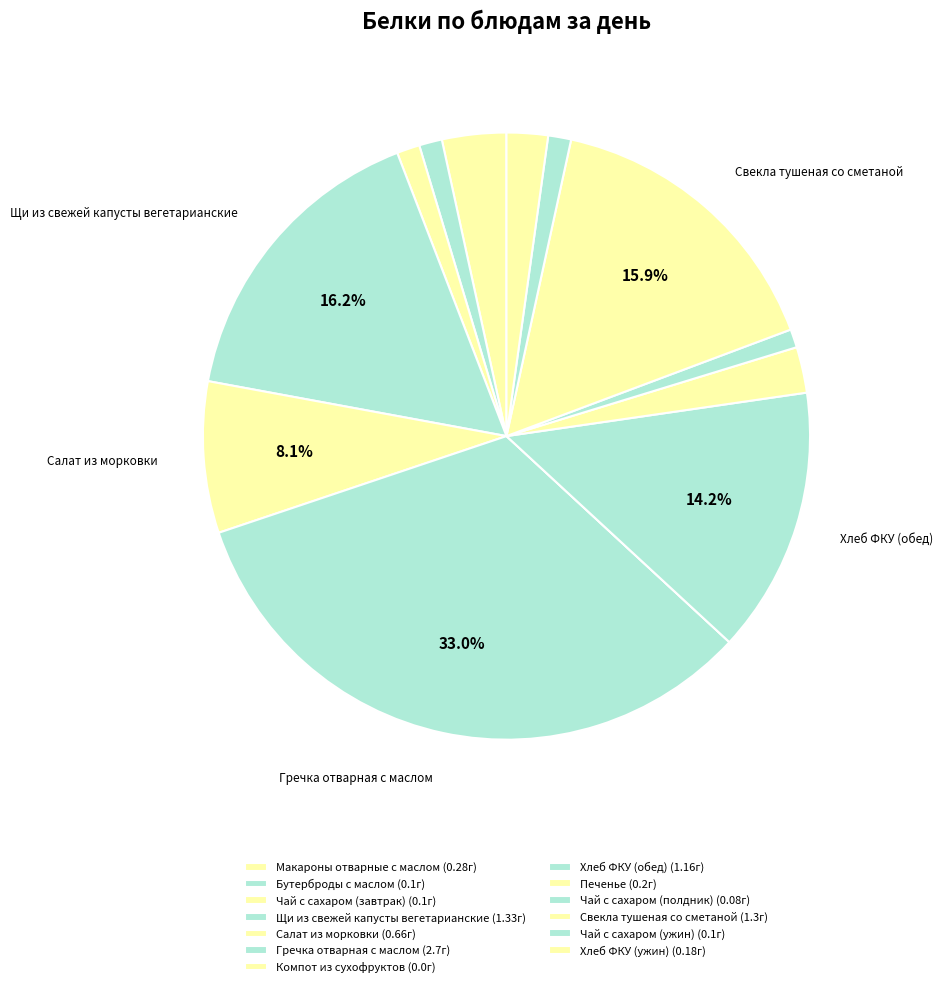

What is the largest slice in the pie chart?

Гречка отварная с маслом